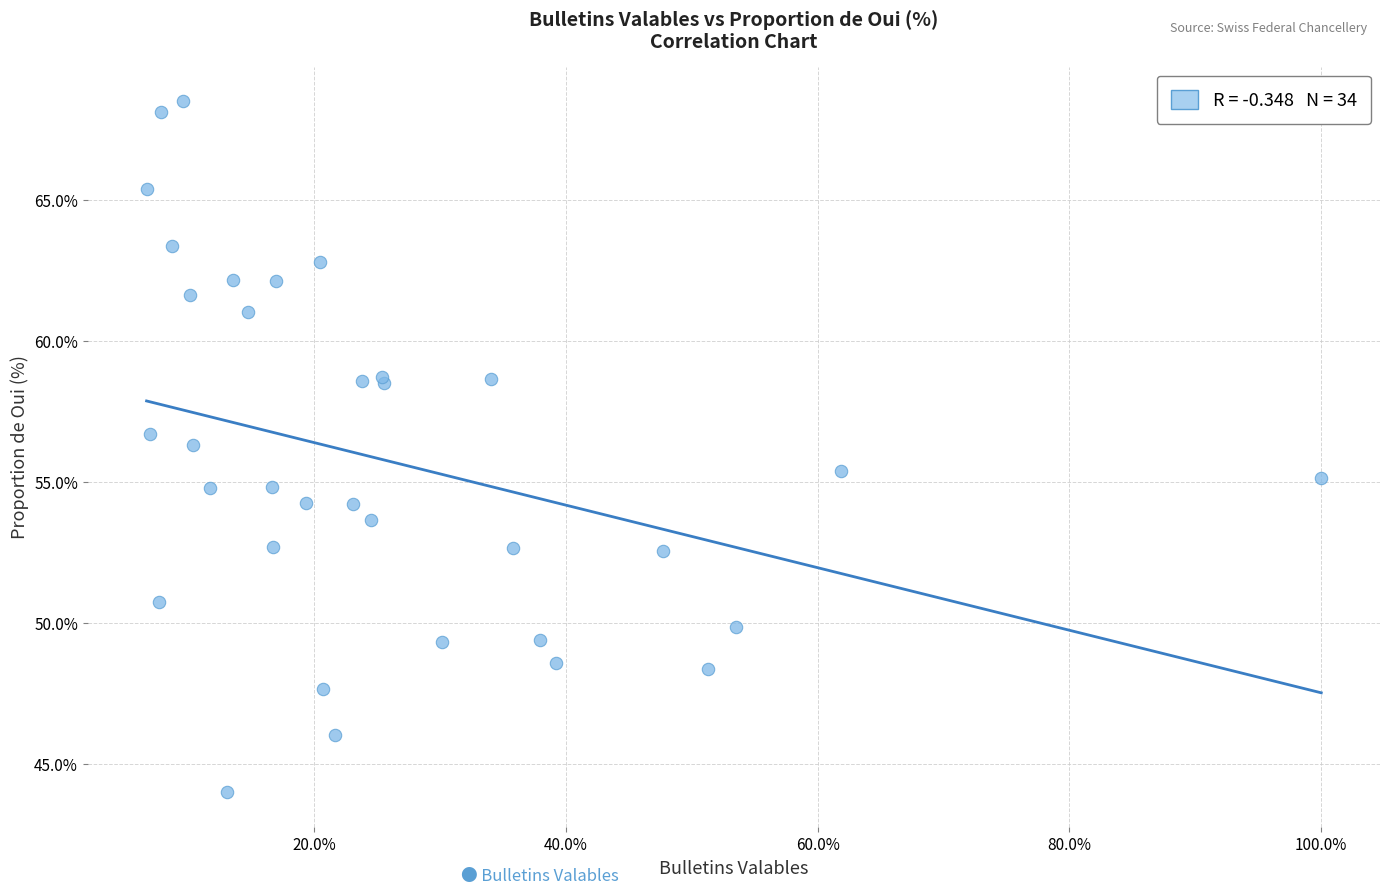

What Y value in the scatter plot is closest to 56?

56.3